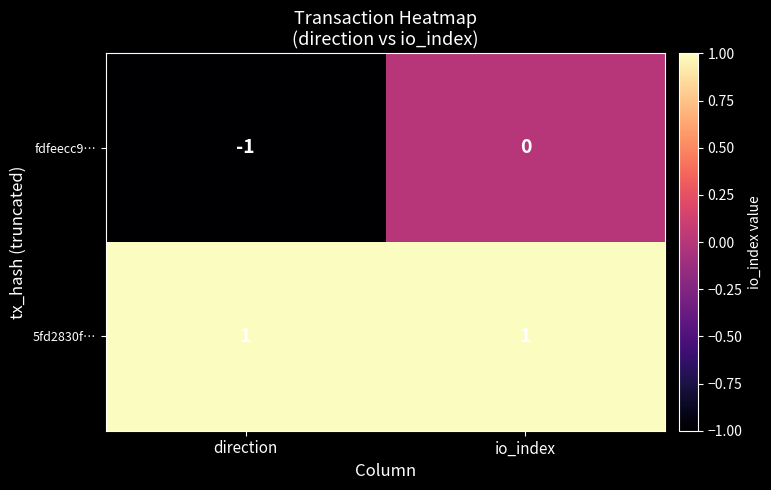

The value of 5fd2830f… at io_index is 2. True or false?

False